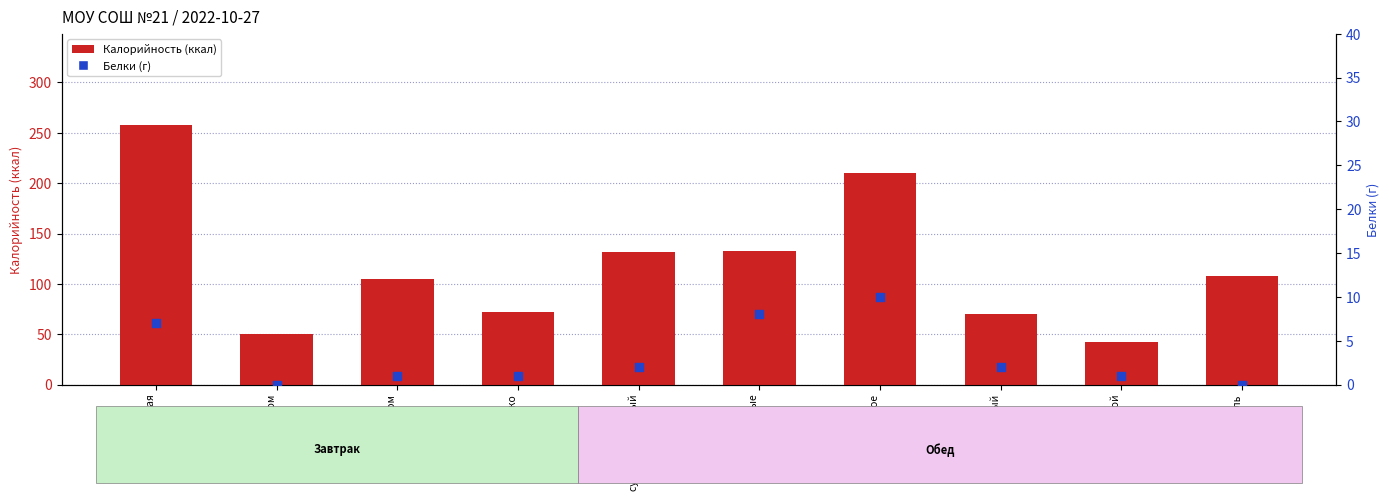

Which series reaches the minimum Y coordinate?

Белки